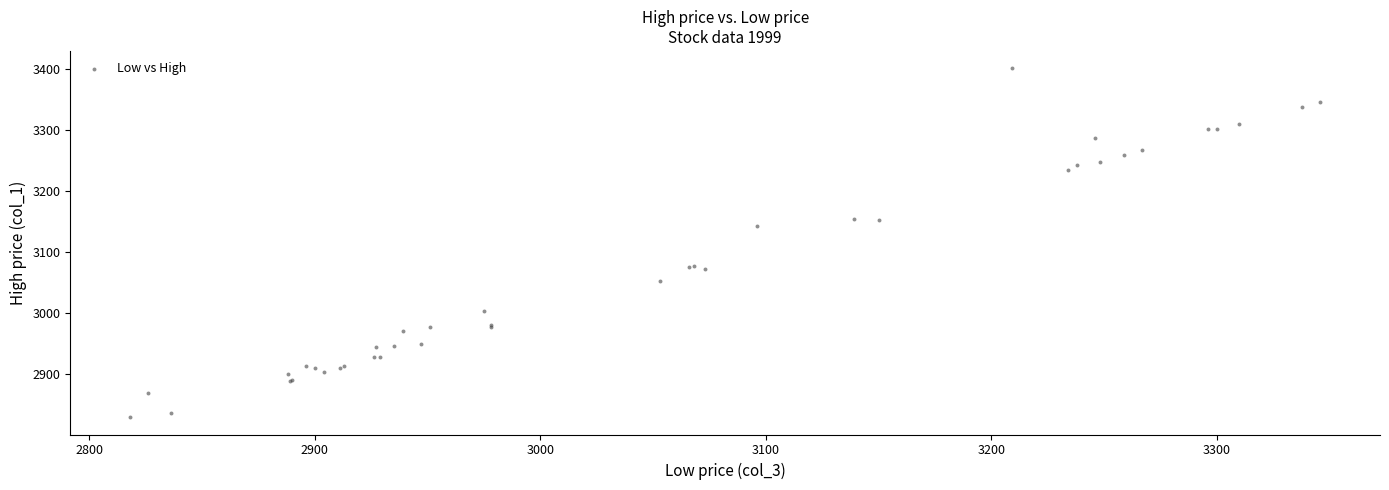

What Y value in the scatter plot is closest to 3115?

3143